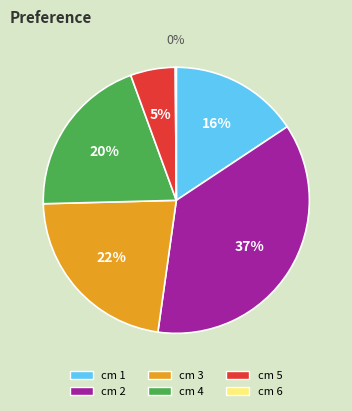

True or false: cm 5 accounts for 20% of the total.

False